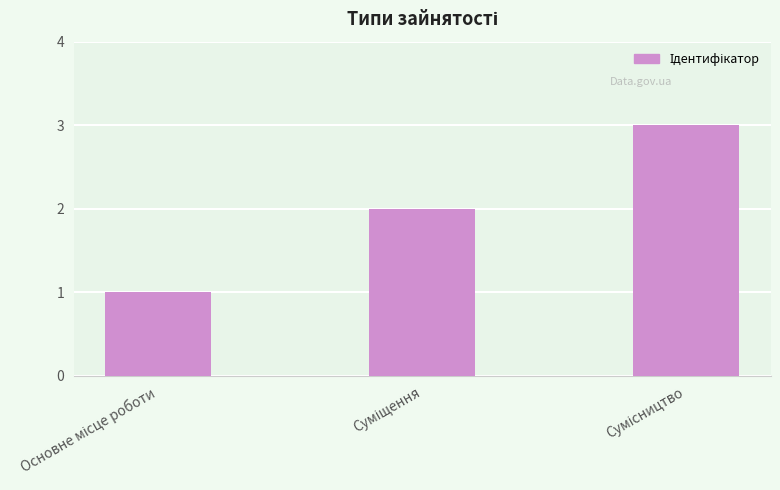

What is the greatest value displayed?

3